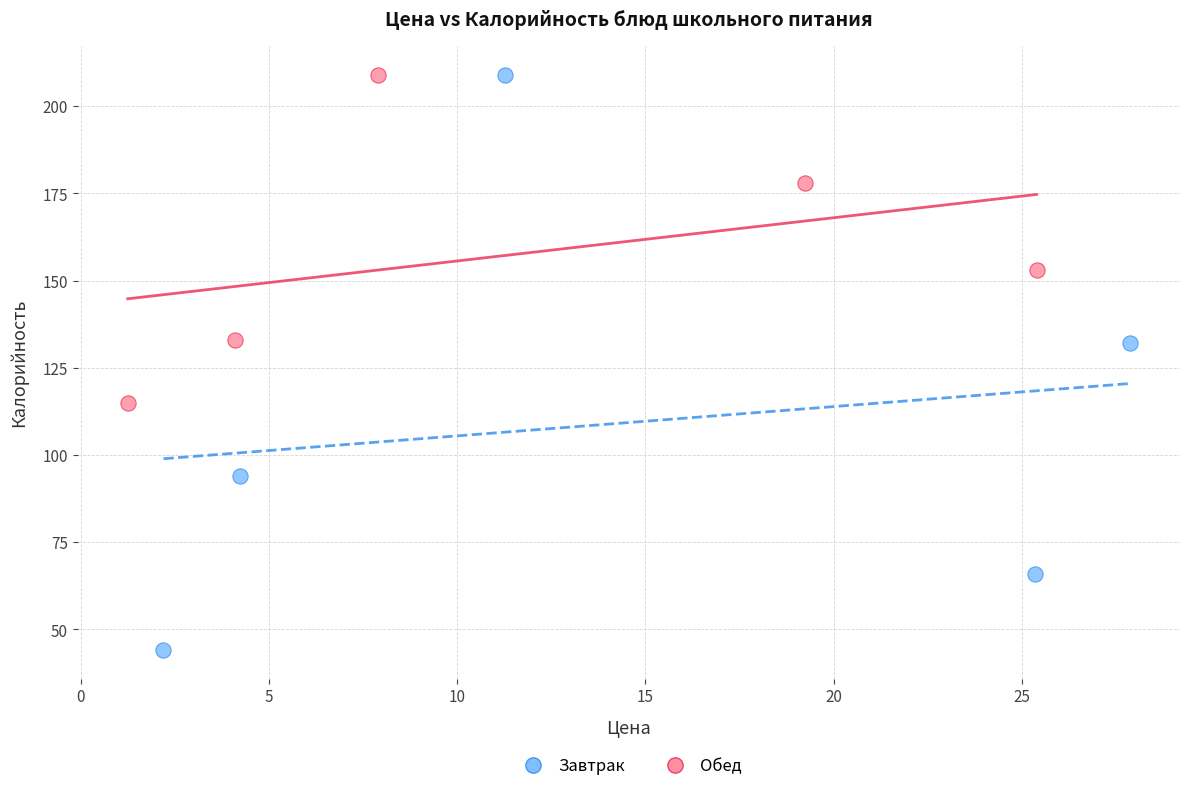

Which series contains the lowest Y value?

Завтрак